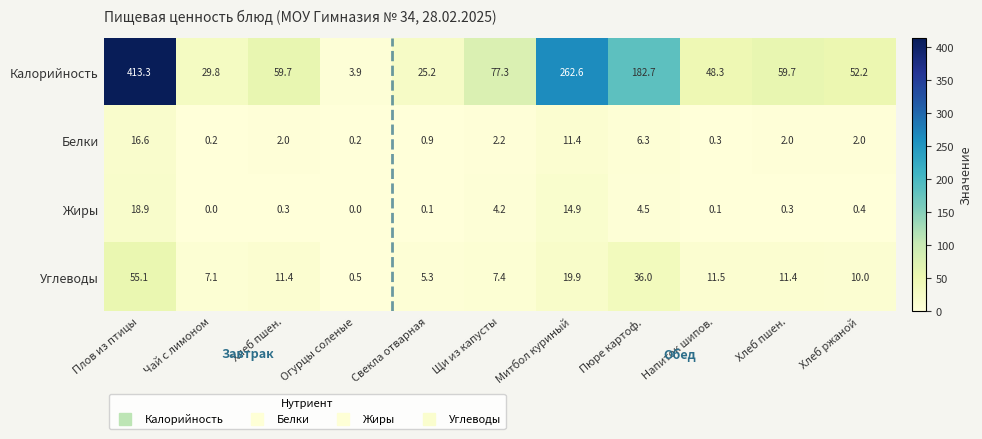

Which series has the widest spread of values?

Калорийность